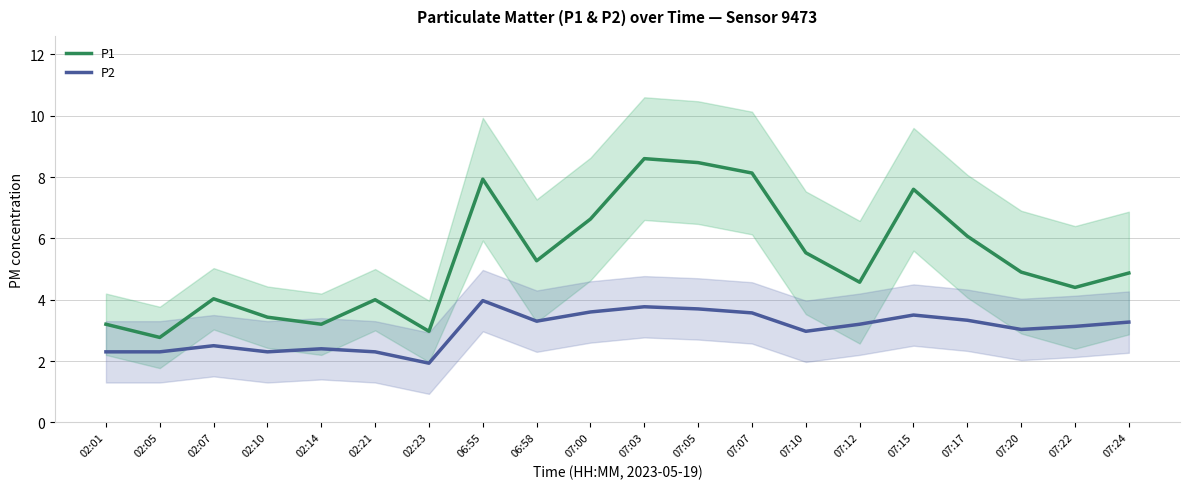

Does the chart display data point markers on the line(s)?

No